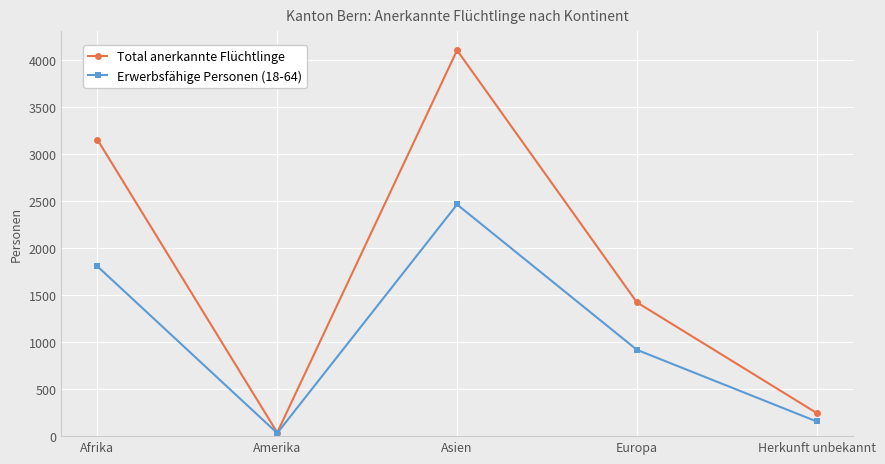

What is the approximate value of Erwerbsfähige Personen (18-64) at Amerika?

32